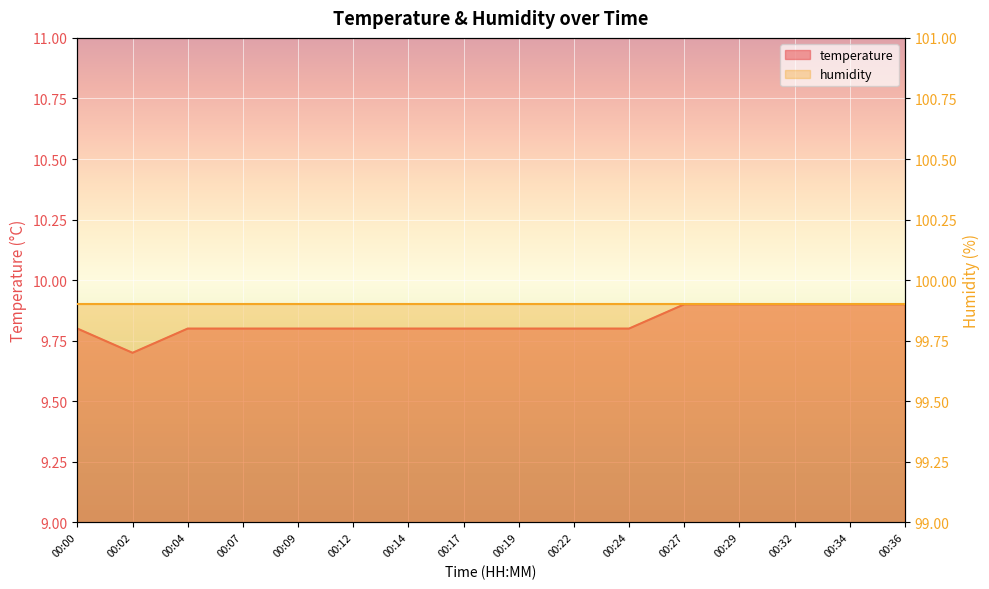

Reading left to right, what are all the values shown in this chart?

00:00=9.8	00:02=9.7	00:04=9.8	00:07=9.8	00:09=9.8	00:12=9.8	00:14=9.8	00:17=9.8	00:19=9.8	00:22=9.8	00:24=9.8	00:27=9.9	00:29=9.9	00:32=9.9	00:34=9.9	00:36=9.9